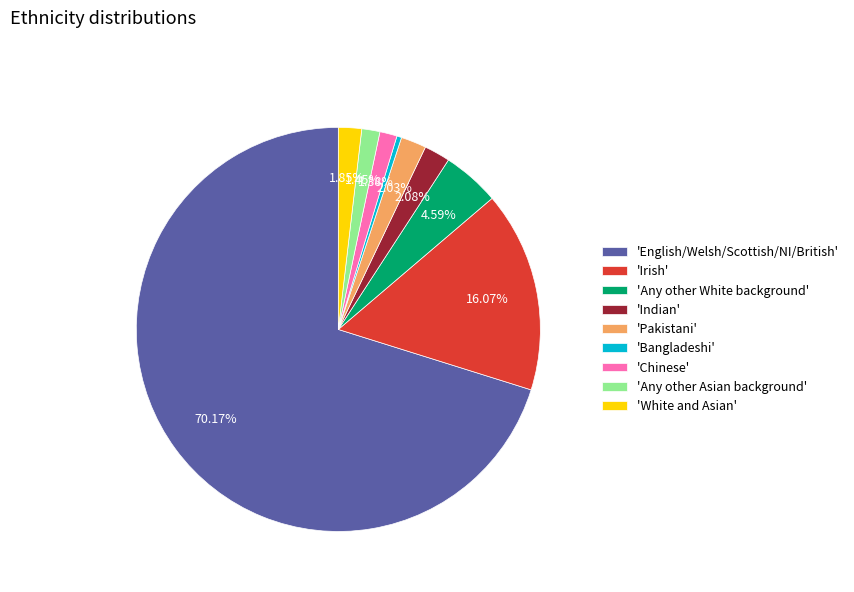

Count the number of slices in the pie.

9